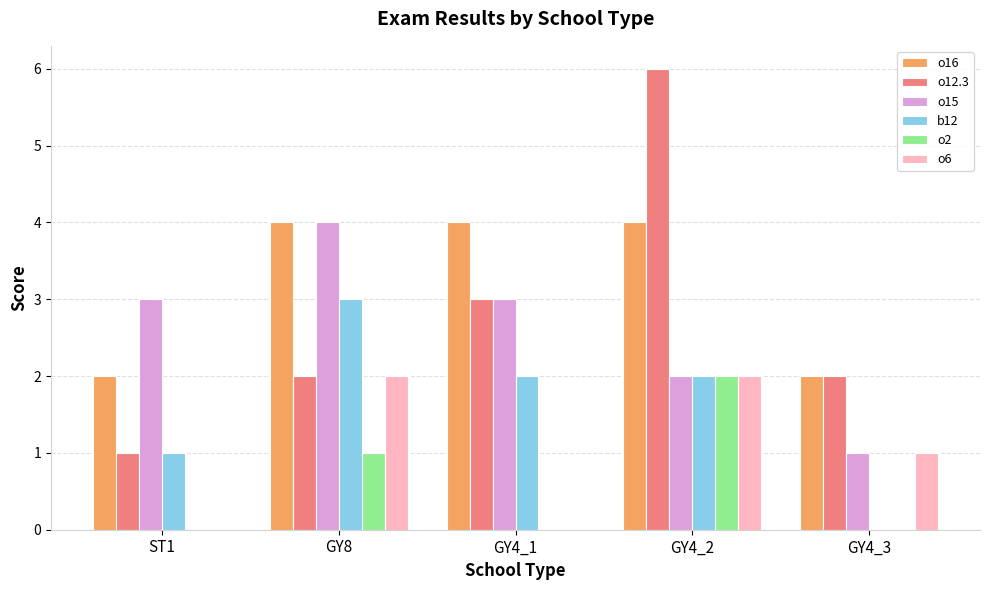

The value of o6 at GY4_3 is 1. True or false?

True